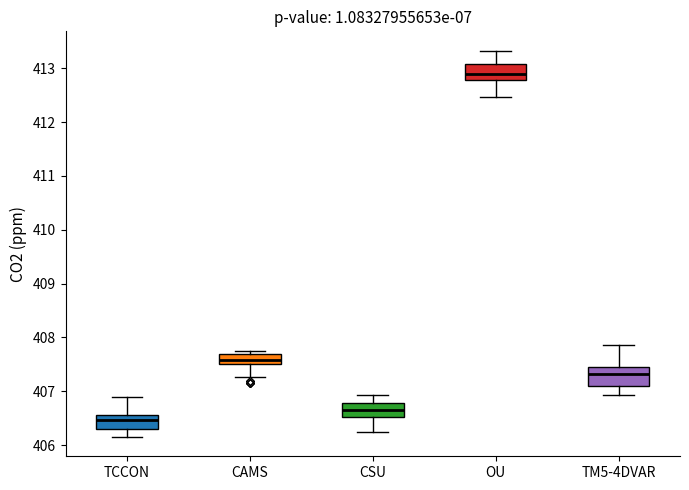

Reading left to right, read every box against the y-axis: the position of its median line, the range the box covers, and the ends of its whiskers. The values are not printed on the chart, so give them approximately, as read against the axis.

TCCON: median 406.5, box 406.3 to 406.6, whiskers 406.2 to 406.9
CAMS: median 407.6, box 407.5 to 407.7, whiskers 407.3 to 407.7 (just above the box's upper edge)
CSU: median 406.6, box 406.5 to 406.8, whiskers 406.2 to 406.9
OU: median 412.9, box 412.8 to 413.1, whiskers 412.5 to 413.3
TM5-4DVAR: median 407.3, box 407.1 to 407.4, whiskers 406.9 to 407.9